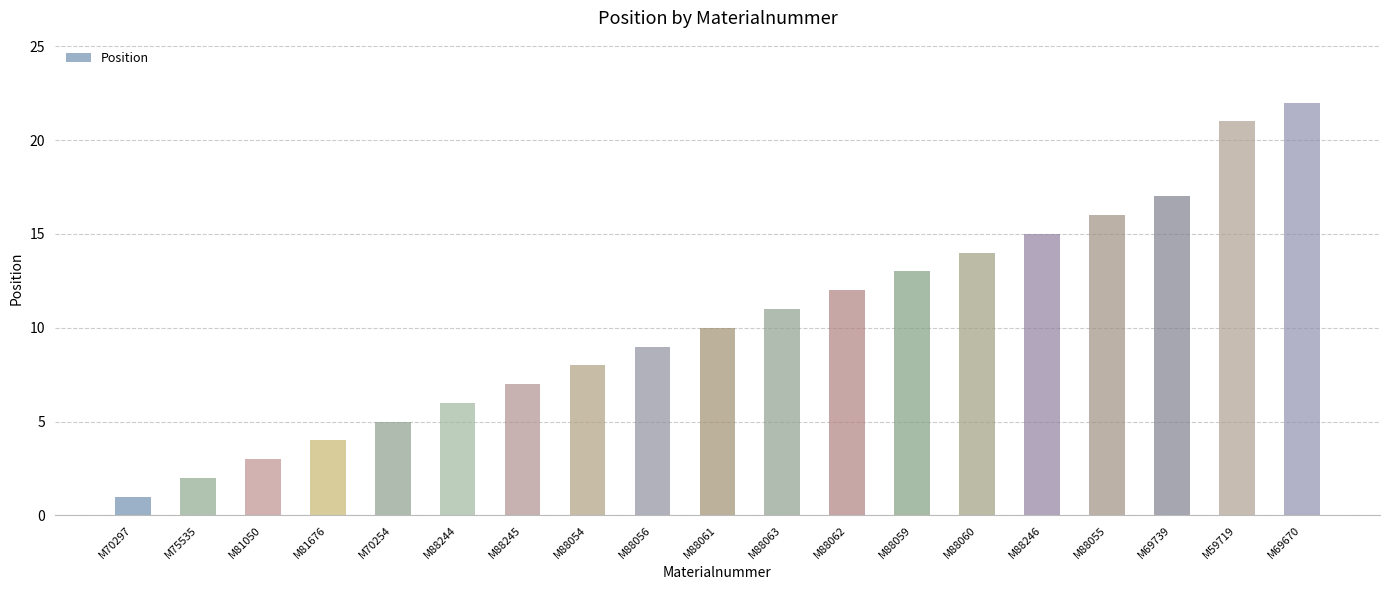

Which has a higher value, M88244 or M75535?

M88244